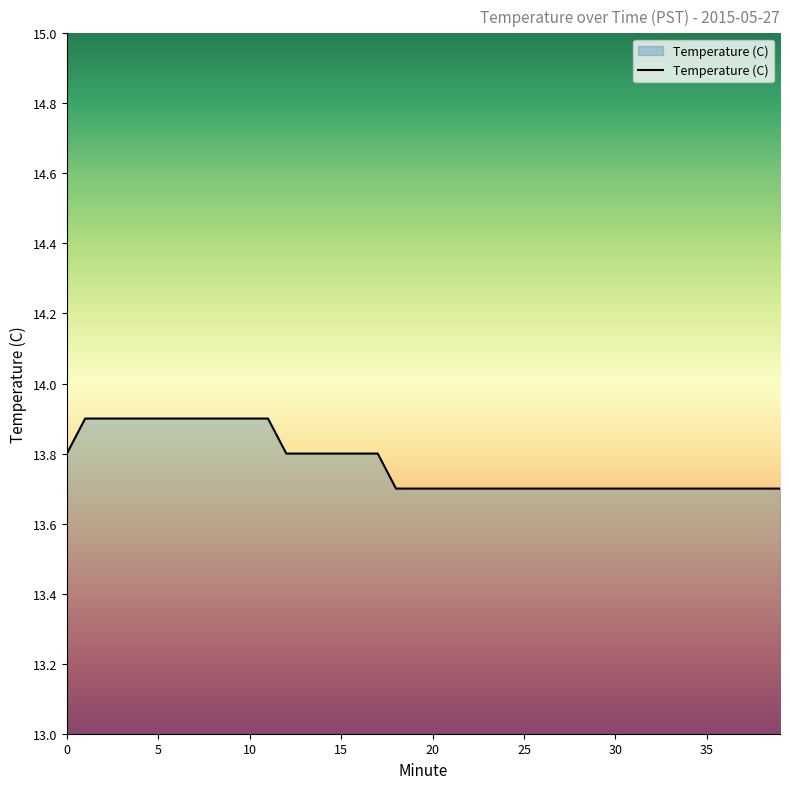

Reading left to right, what are all the values shown in this chart?

13.8	13.9	13.9	13.9	13.9	13.9	13.9	13.9	13.9	13.9	13.9	13.9	13.8	13.8	13.8	13.8	13.8	13.8	13.7	13.7	13.7	13.7	13.7	13.7	13.7	13.7	13.7	13.7	13.7	13.7	13.7	13.7	13.7	13.7	13.7	13.7	13.7	13.7	13.7	13.7